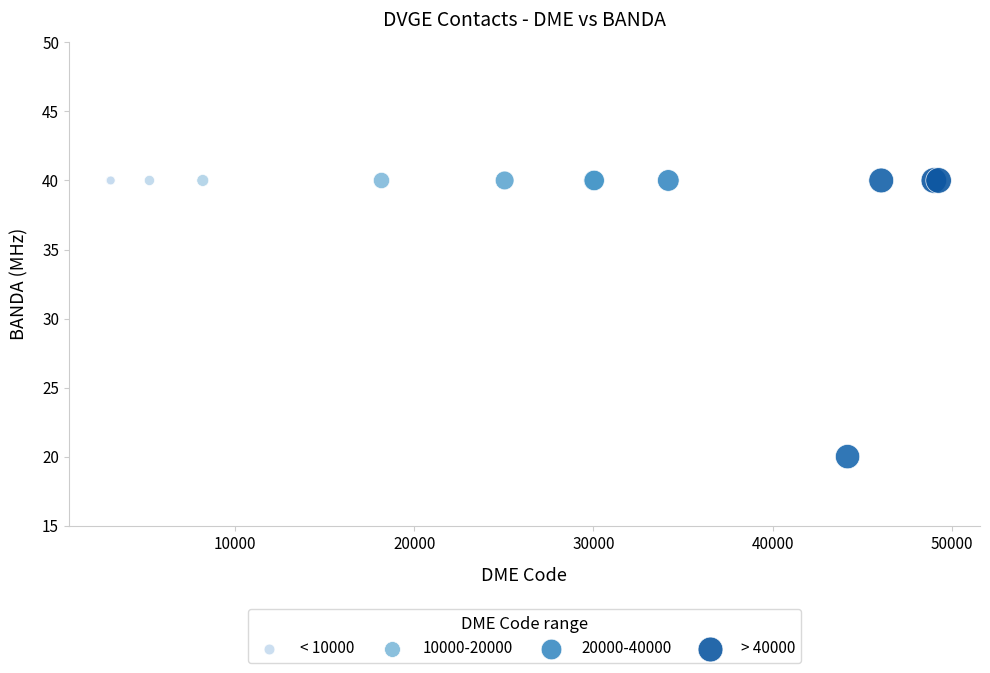

What are all the series names shown in the legend?

< 10000, 10000-20000, 20000-40000, > 40000